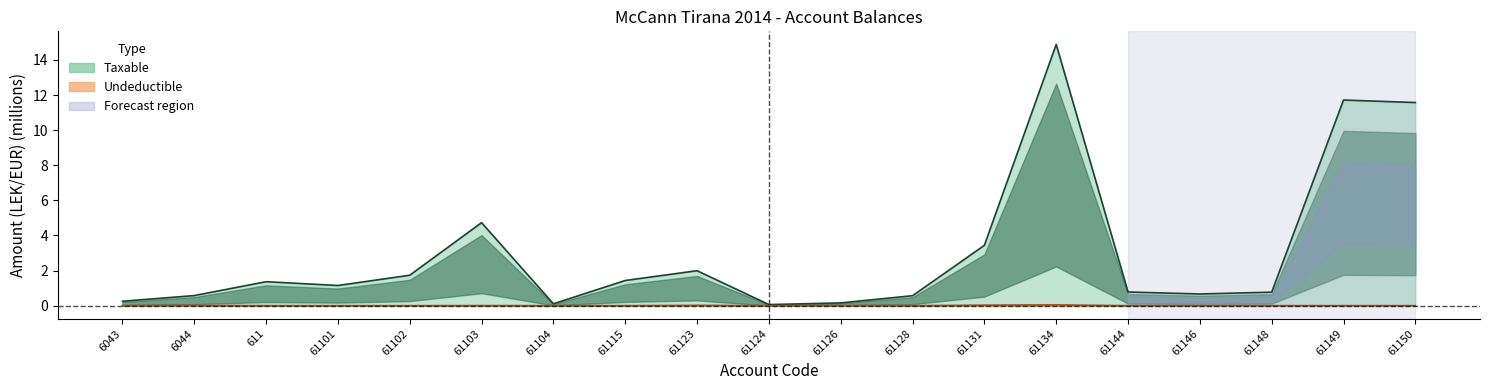

How many lines are shown in the chart?

2